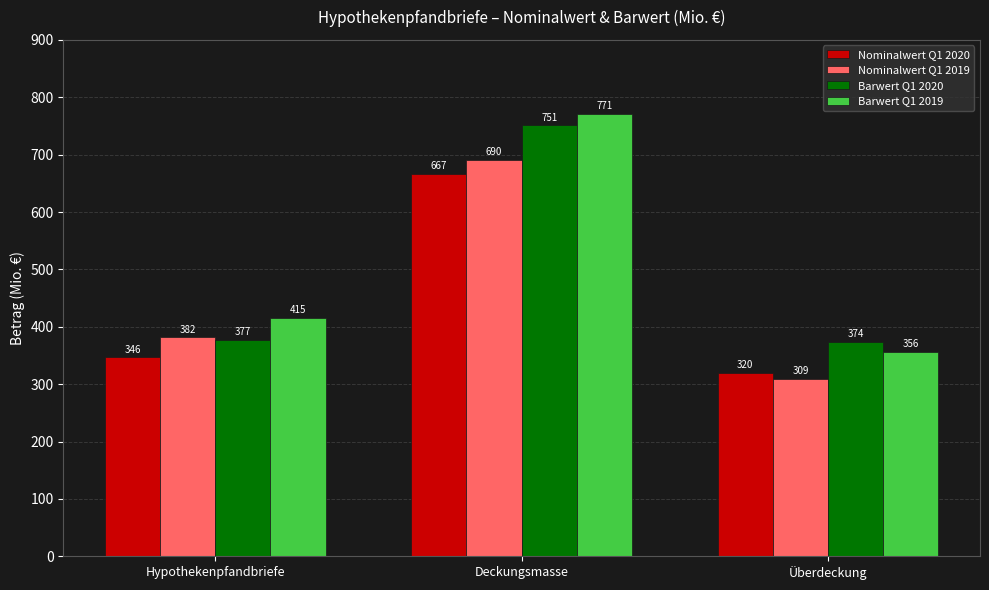

Rank the series by their average value, from highest to lowest.

Barwert Q1 2019, Barwert Q1 2020, Nominalwert Q1 2019, Nominalwert Q1 2020